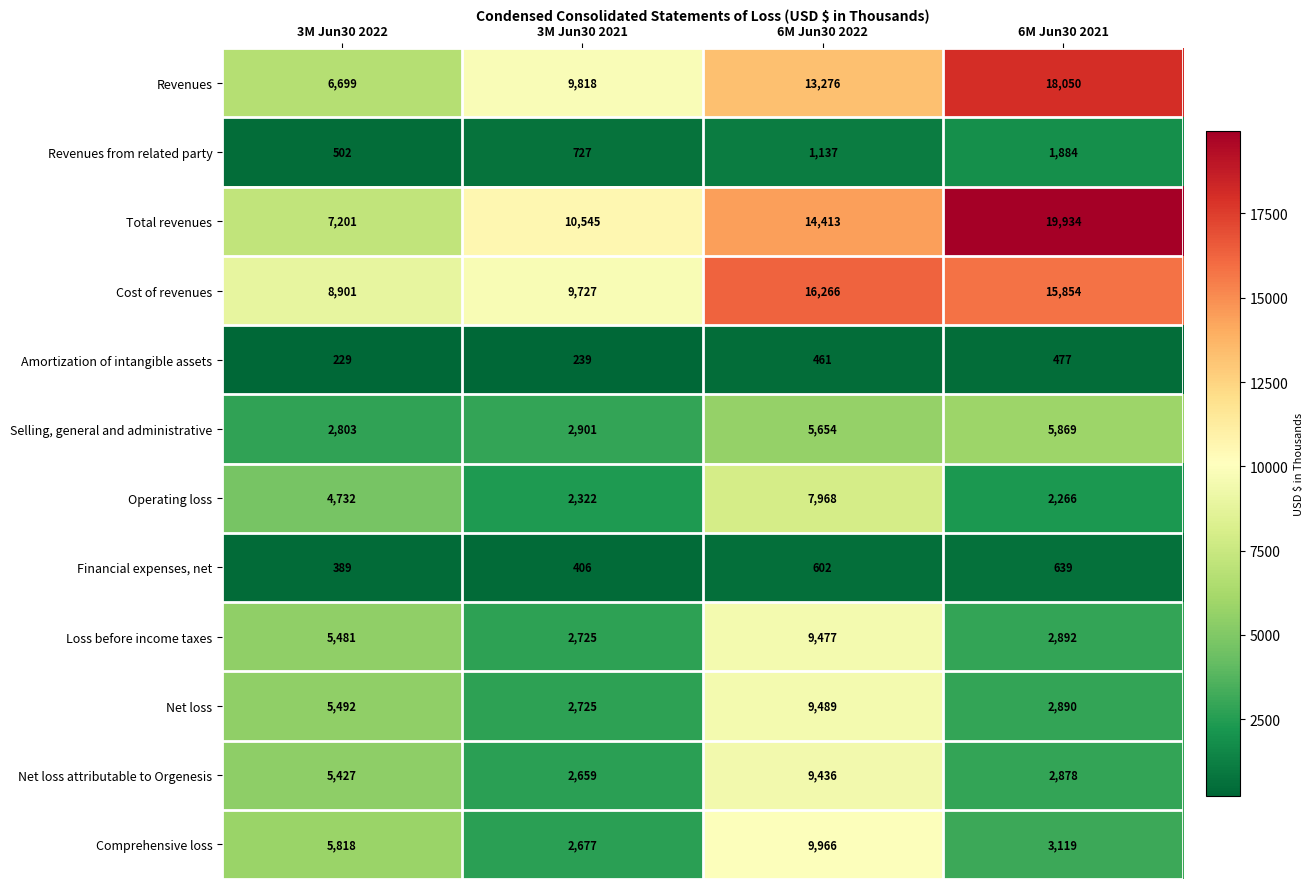

How many Revenues values are between 9818 and 18050?

3